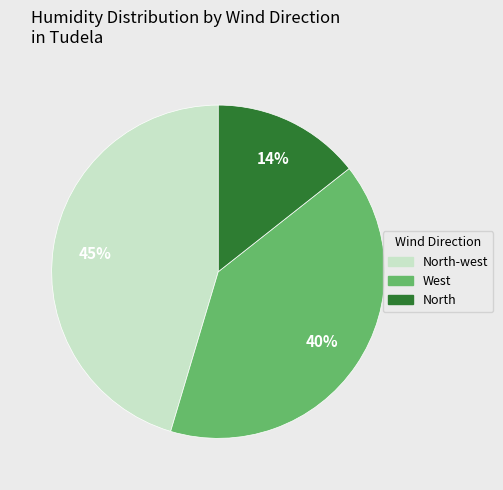

Does any single category account for the majority?

No